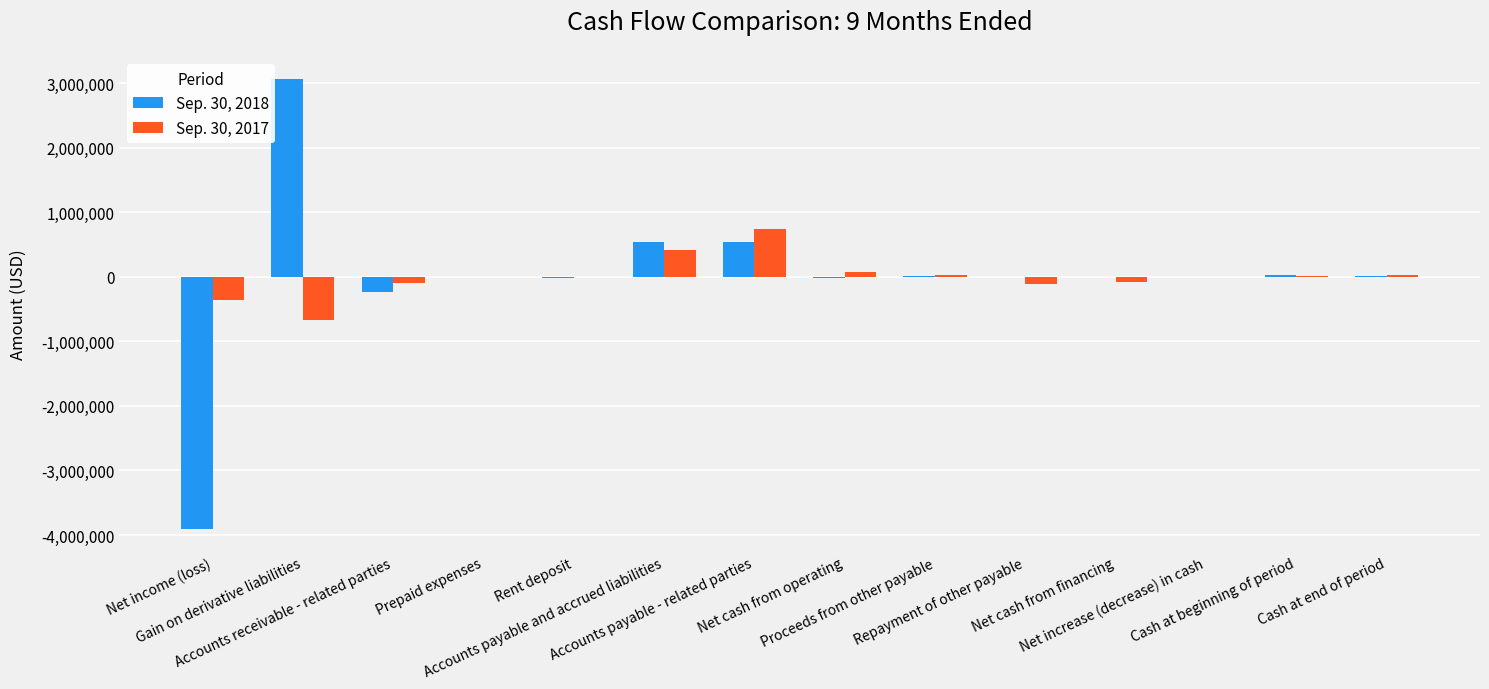

Is the value of Sep. 30, 2018 at Net cash from operating greater than the value of Sep. 30, 2017 at Net income (loss)?

Yes